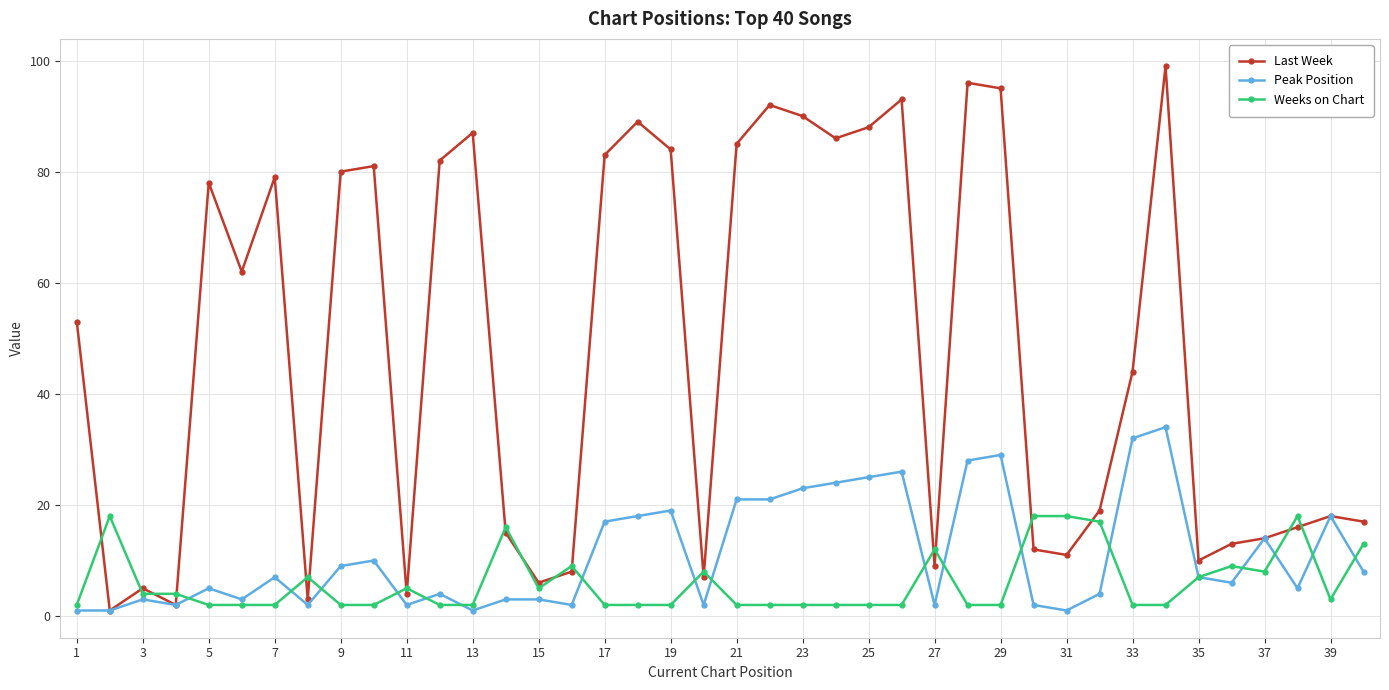

True or false: Peak Position has more than 0 interior local peaks.

True